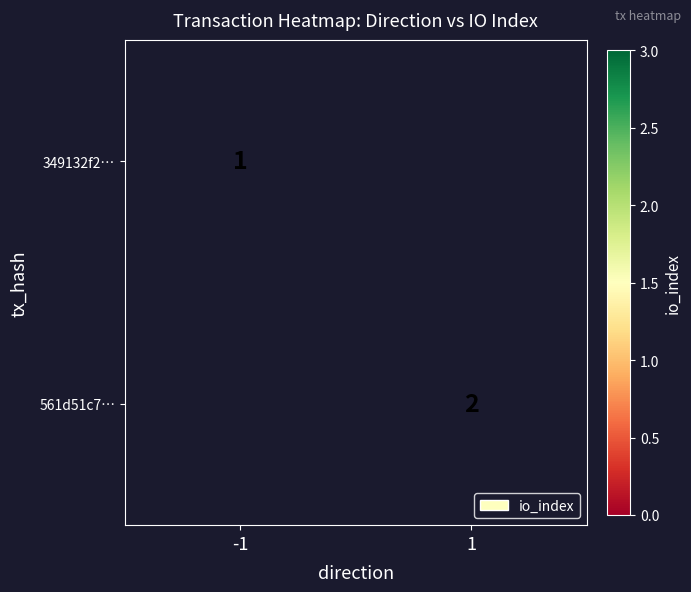

The 349132f2… series shows 1 at -1. True or false?

True